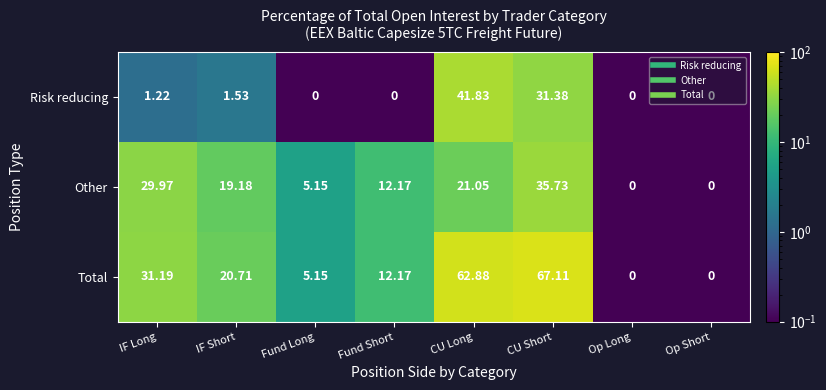

Which label corresponds to the largest value in the chart?

CU Short